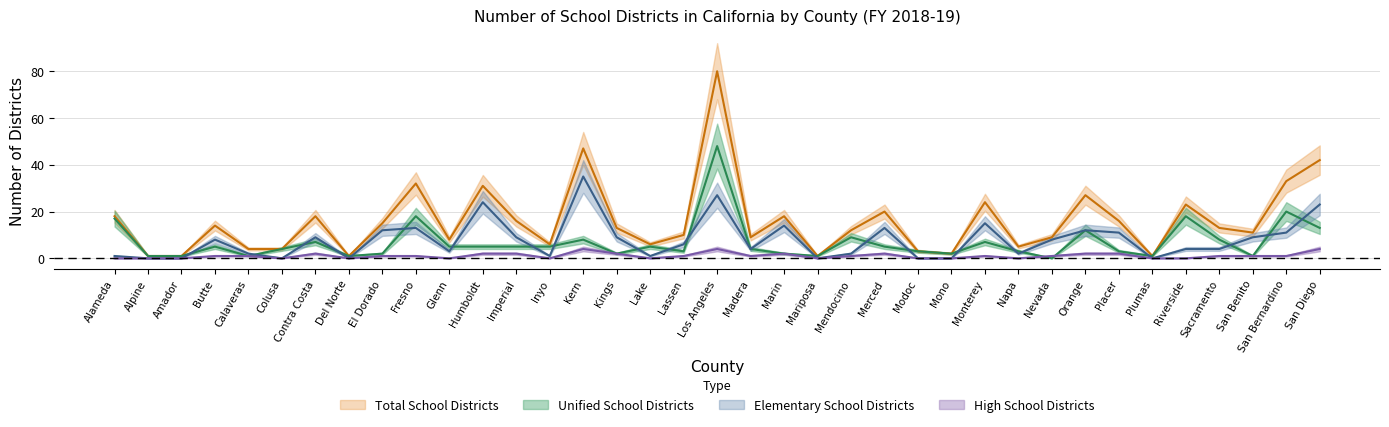

True or false: High School Districts and Total School Districts intersect in this chart.

False